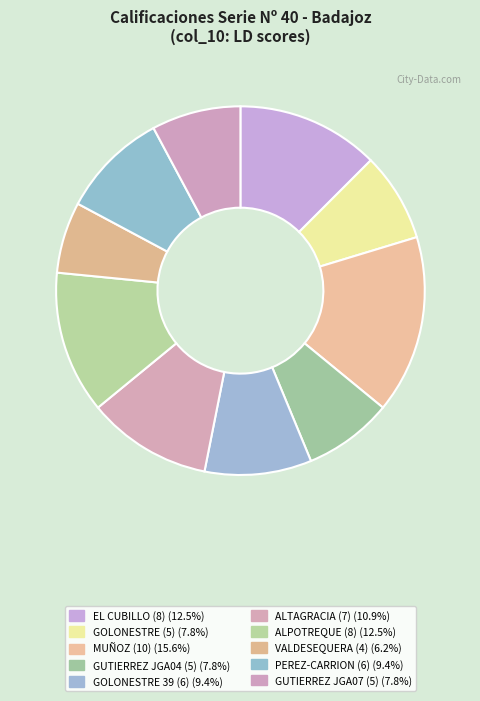

How many slices are in this pie chart?

10